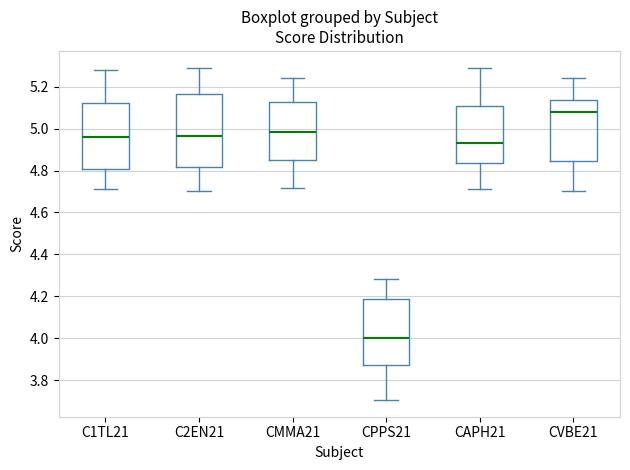

Reading left to right, read every box against the y-axis: the position of its median line, the range the box covers, and the ends of its whiskers. The values are not printed on the chart, so give them approximately, as read against the axis.

C1TL21: median 4.96, box 4.82 to 5.12, whiskers 4.72 to 5.28
C2EN21: median 4.96, box 4.82 to 5.16, whiskers 4.70 to 5.30
CMMA21: median 4.98, box 4.84 to 5.12, whiskers 4.72 to 5.24
CPPS21: median 4.00, box 3.88 to 4.18, whiskers 3.70 to 4.28
CAPH21: median 4.94, box 4.84 to 5.10, whiskers 4.70 to 5.30
CVBE21: median 5.08, box 4.84 to 5.14, whiskers 4.70 to 5.24